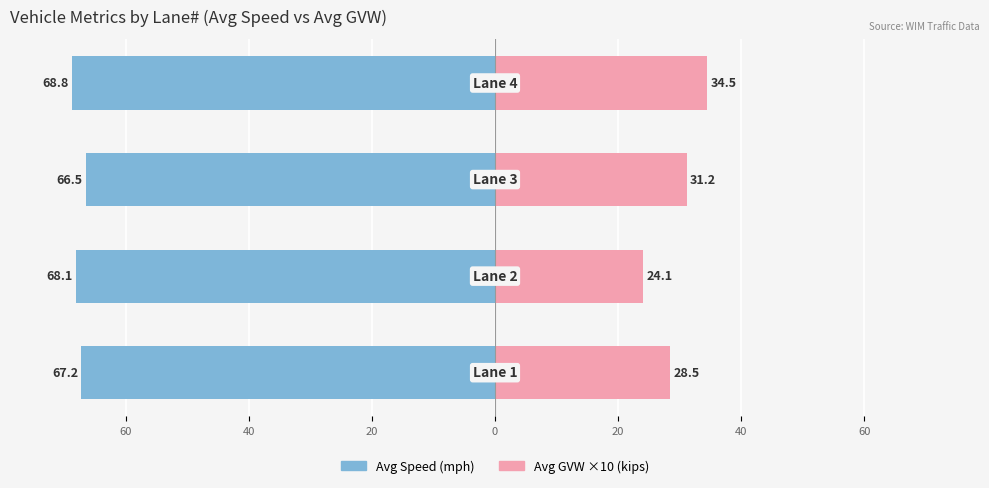

Which has a higher value, 40 or 20?

40